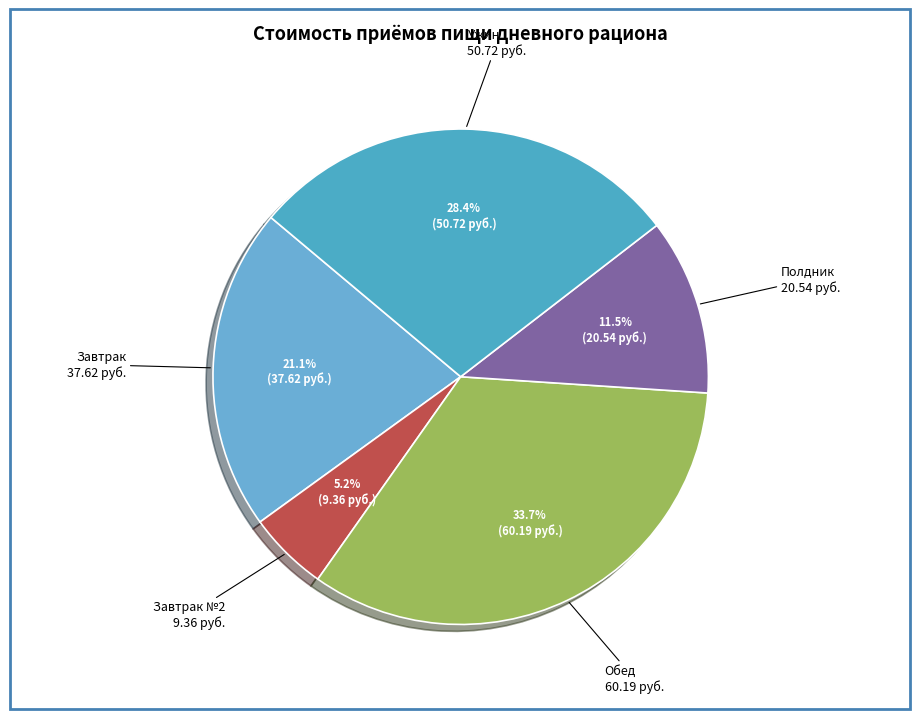

Rank the categories by value from lowest to highest.

Завтрак №2 9.36, Полдник 20.54, Завтрак 37.62, Ужин 50.72, Обед 60.19